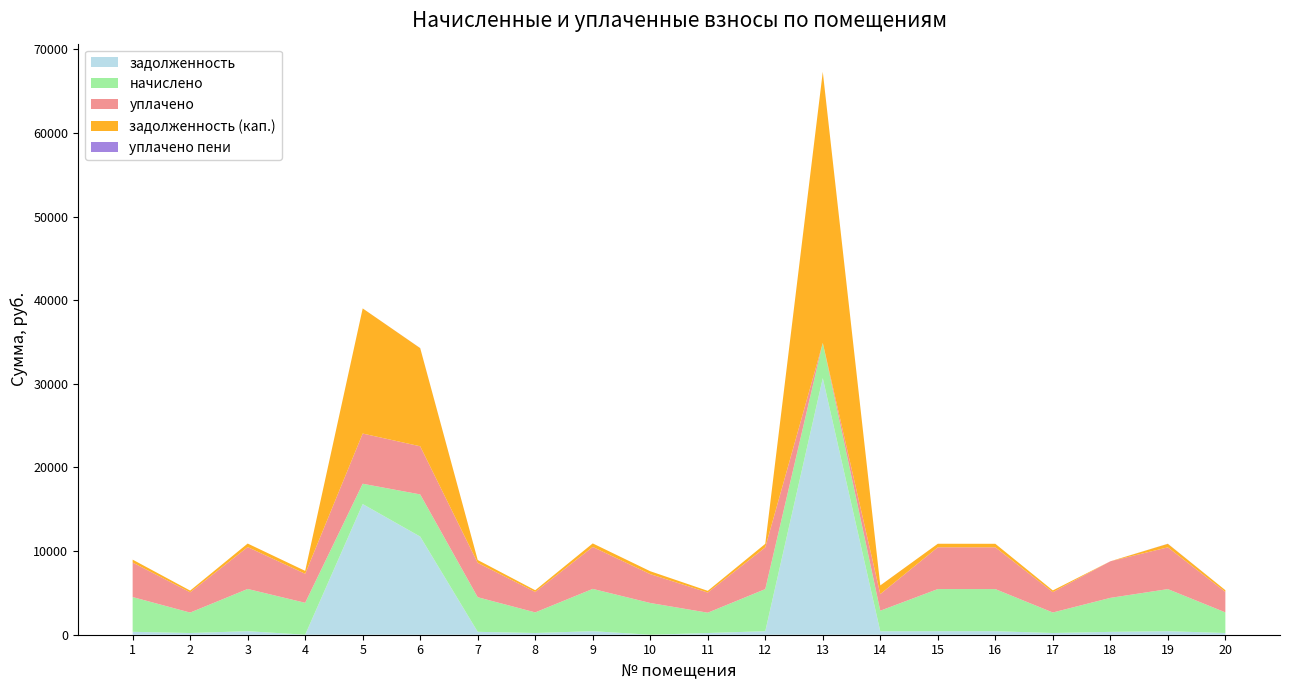

Reading left to right, what are all the values shown in this chart?

задолженность: 346.4	203.7	420.9	0.0	15622.2	11732.3	345.0	205.4	421.6	0.0	202.5	419.6	30678.0	410.3	420.0	419.8	204.5	339.0	419.6	205.3
начислено: 4156.7	2444.8	5050.9	3816.9	2429.5	5043.0	4139.9	2464.7	5059.0	3795.6	2430.4	5035.0	4209.4	2461.6	5039.8	5037.4	2453.5	4067.9	5035.0	2467.1
уплачено: 4128.6	2424.1	5007.9	3469.9	6000.0	5754.8	4104.6	2443.7	5015.9	3450.5	2409.7	4992.1	0.0	1988.5	4996.9	4994.5	2432.7	4372.9	4992.1	2447.6
задолженность (кап.): 346.4	203.7	420.9	347.0	14962.4	11732.3	345.0	205.4	421.6	345.1	202.5	419.6	32412.6	1033.6	420.0	419.8	204.5	0.0	419.6	205.6
уплачено пени: 0.0	0.0	0.0	0.0	0.0	9.8	0.0	0.7	0.0	0.0	0.0	0.0	0.0	2.0	0.0	0.0	0.9	0.0	13.6	0.1